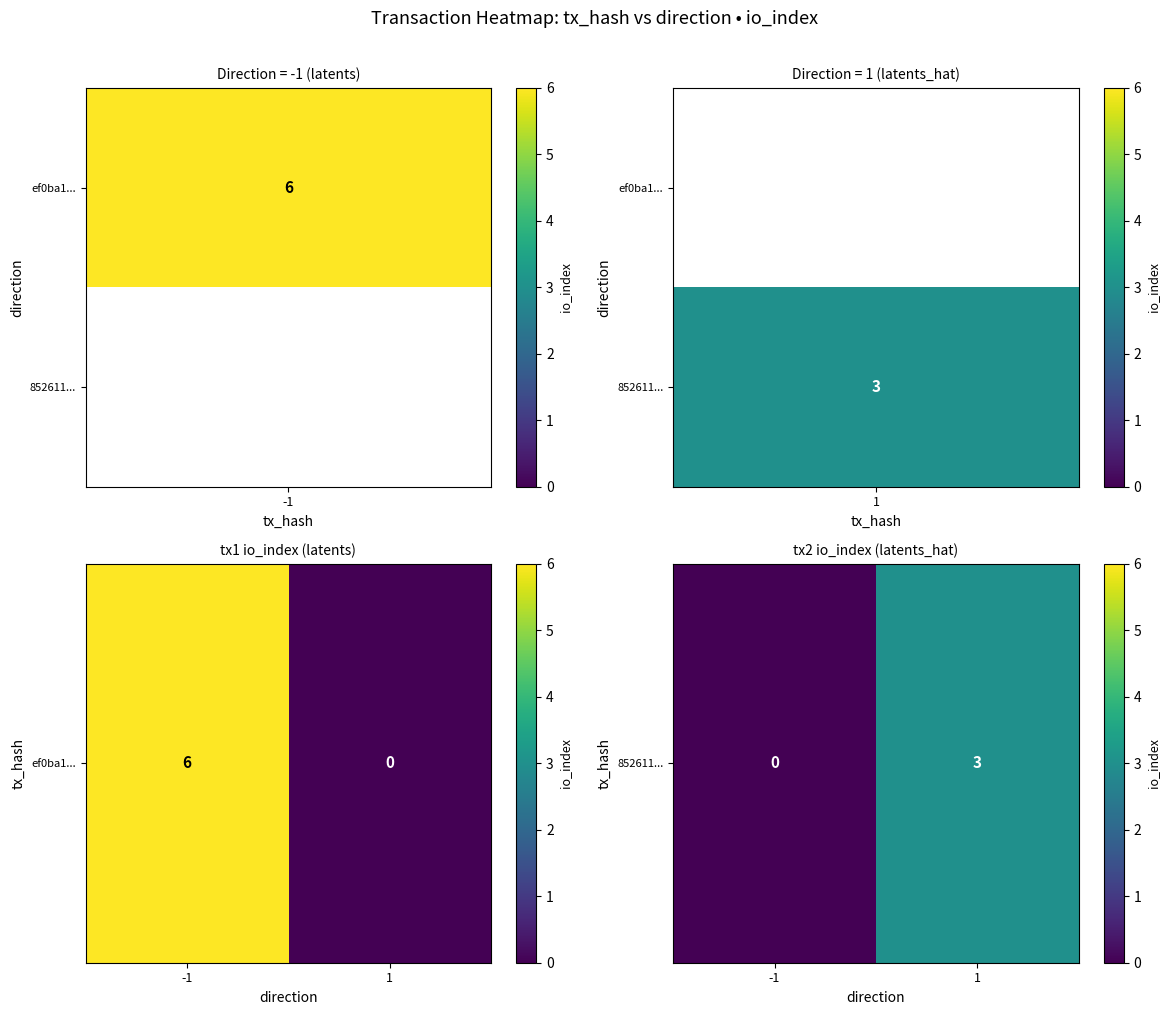

List the labels in order of value, largest first.

1, -1